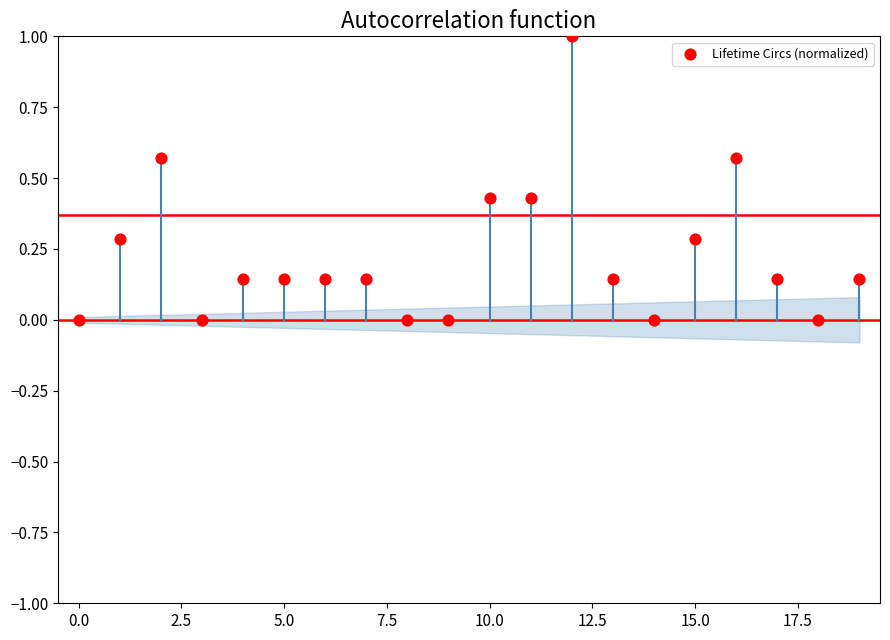

What is the range of Y values (max minus min)?

1.0